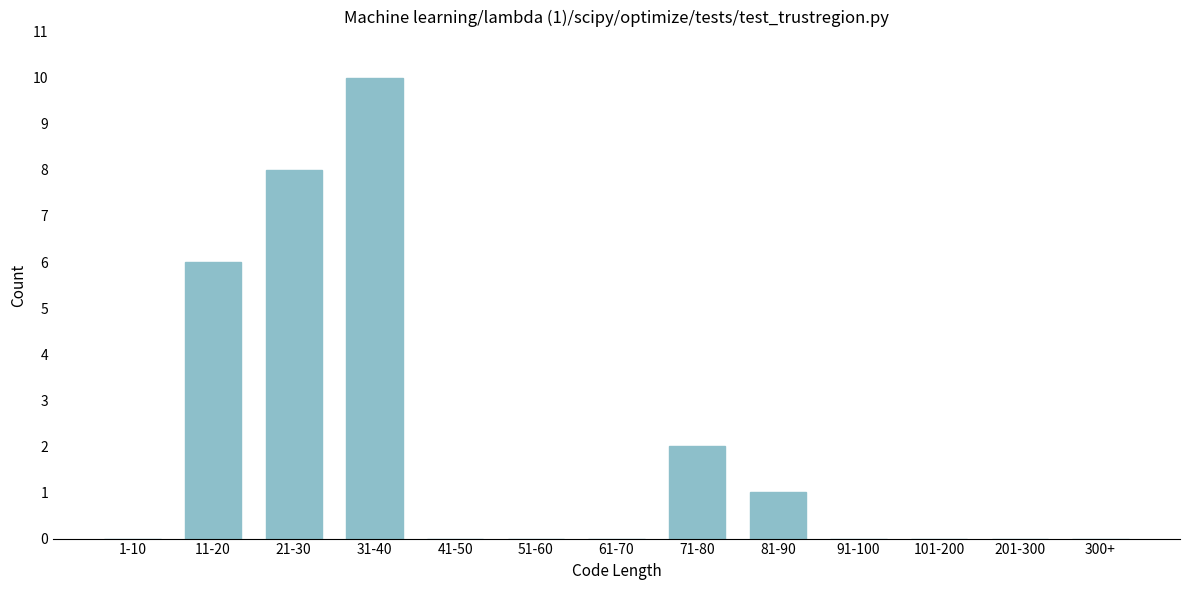

Reading left to right, transcribe all the data shown in this chart.

1-10=0	11-20=6	21-30=8	31-40=10	41-50=0	51-60=0	61-70=0	71-80=2	81-90=1	91-100=0	101-200=0	201-300=0	300+=0